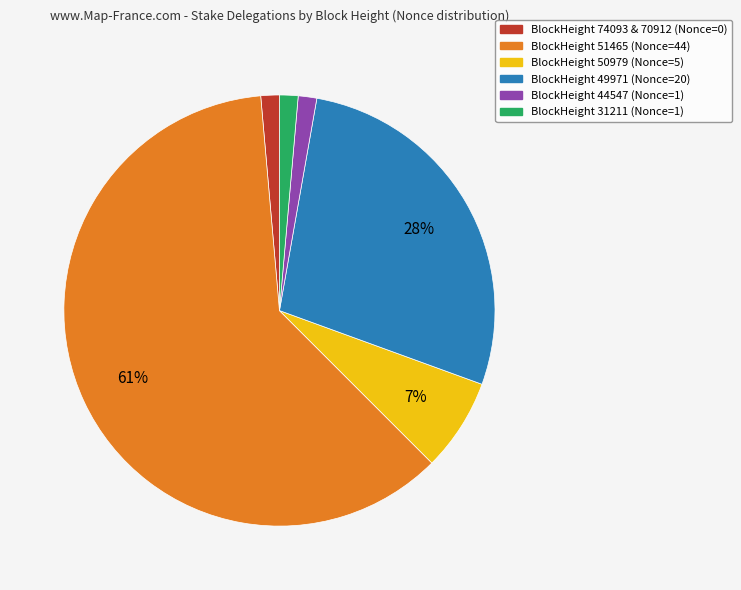

Does any single category account for the majority?

Yes